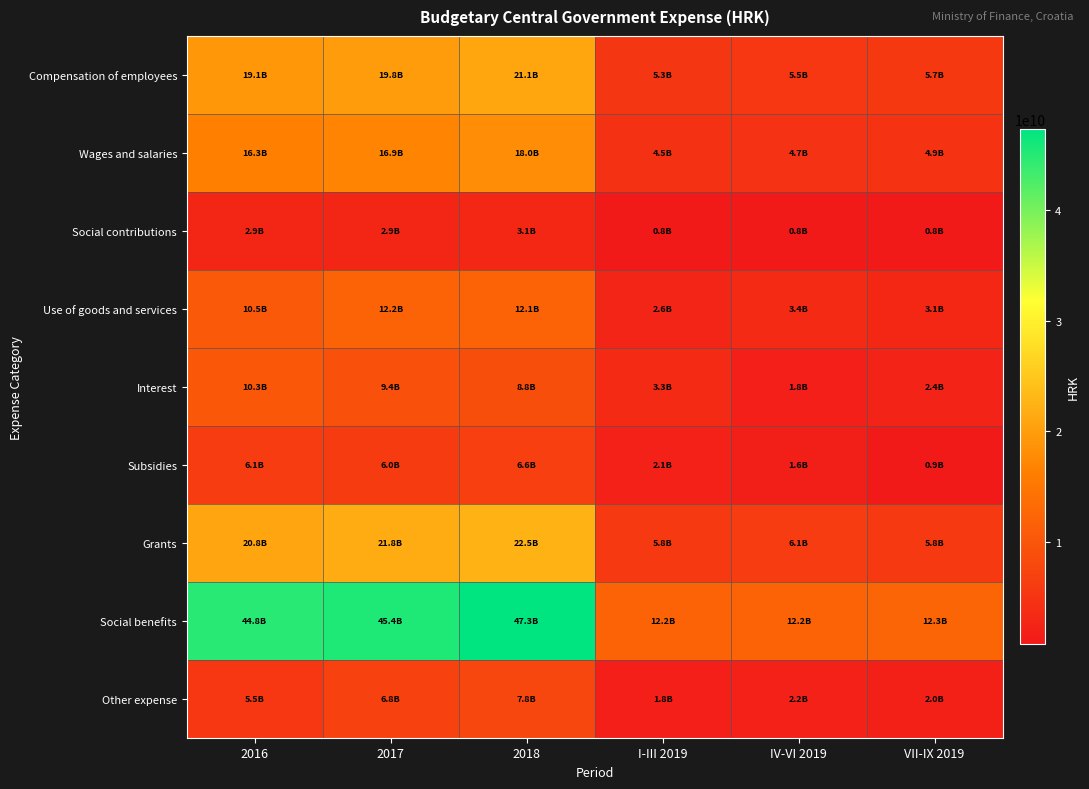

Reading left to right, list all the values displayed in this chart.

Compensation of employees: 2016=19138748000	2017=19832622000	2018=21071452000	I-III 2019=5280937000	IV-VI 2019=5492911000	VII-IX 2019=5674384000
Wages and salaries: 2016=16274683000	2017=16884584000	2018=18007189000	I-III 2019=4510405000	IV-VI 2019=4716842000	VII-IX 2019=4887052000
Social contributions: 2016=2864065000	2017=2948038000	2018=3064263000	I-III 2019=770532000	IV-VI 2019=776069000	VII-IX 2019=787332000
Use of goods and services: 2016=10477435000	2017=12174285000	2018=12130925000	I-III 2019=2603064000	IV-VI 2019=3355903000	VII-IX 2019=3087013000
Interest: 2016=10339925000	2017=9358439000	2018=8810406000	I-III 2019=3346523000	IV-VI 2019=1772213000	VII-IX 2019=2404926000
Subsidies: 2016=6088639000	2017=6019684000	2018=6635625000	I-III 2019=2134299000	IV-VI 2019=1580020000	VII-IX 2019=947140000
Grants: 2016=20818357000	2017=21760575000	2018=22484306000	I-III 2019=5839363000	IV-VI 2019=6065353000	VII-IX 2019=5829335000
Social benefits: 2016=44818614000	2017=45433578000	2018=47293110000	I-III 2019=12198278000	IV-VI 2019=12165152000	VII-IX 2019=12273555000
Other expense: 2016=5484417000	2017=6828041000	2018=7832438000	I-III 2019=1780354000	IV-VI 2019=2214182000	VII-IX 2019=2021435000